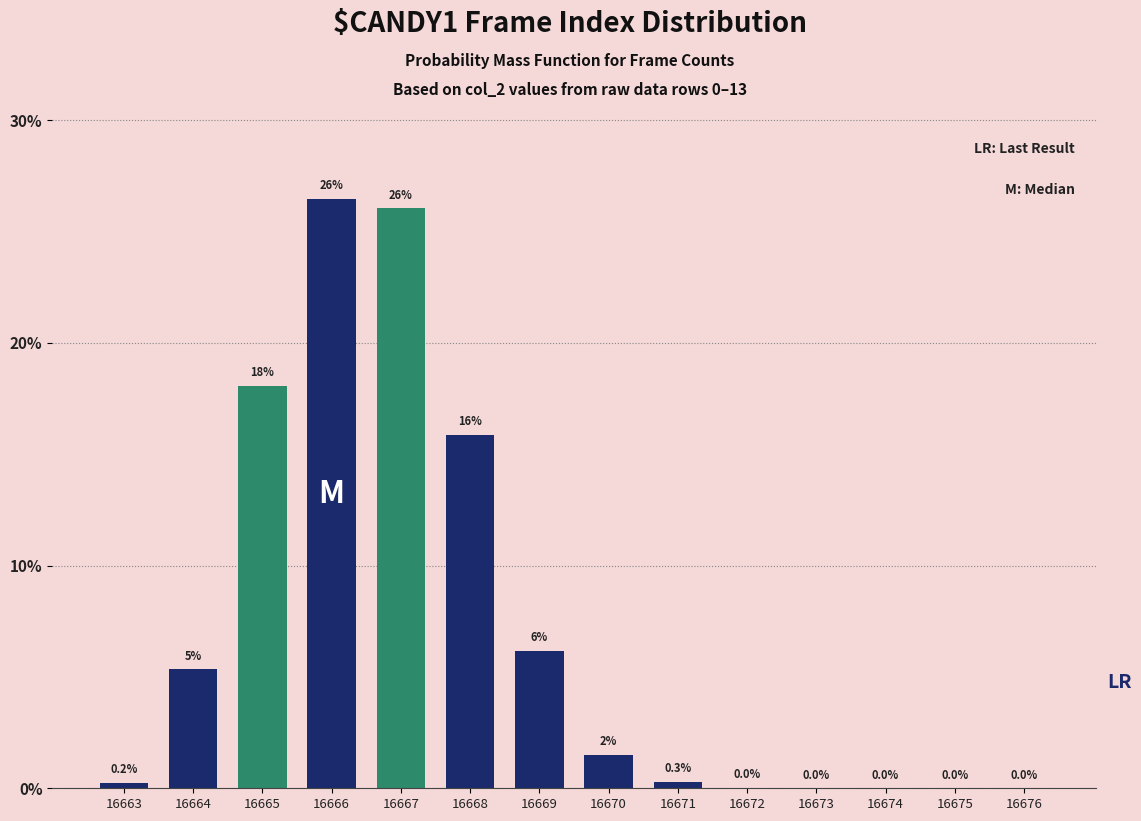

Which has a higher value, 16671 or 16668?

16668